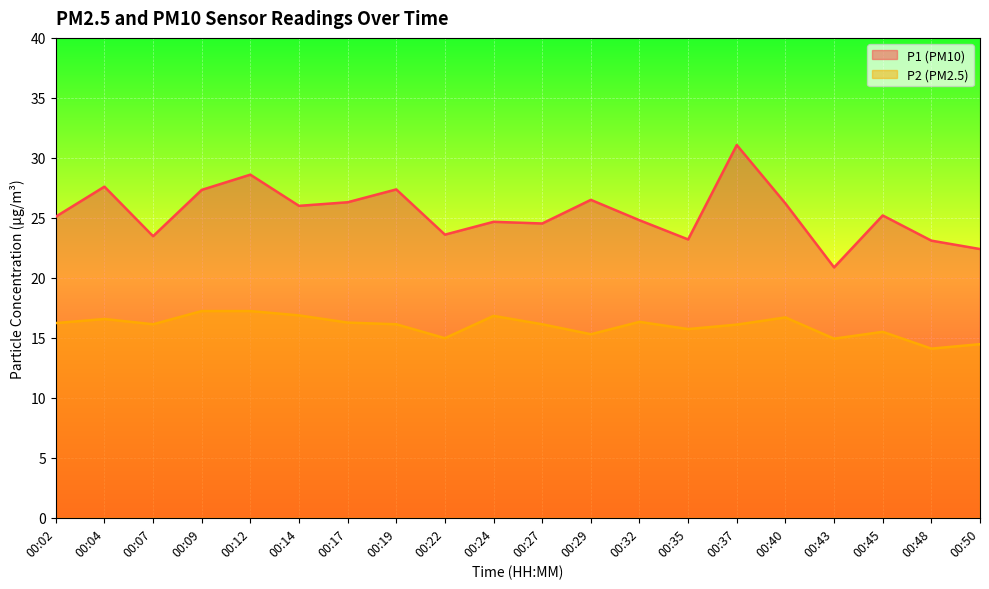

Reading right to left, list all the values displayed in this chart.

P1: 00:50=22.4	00:48=23.1	00:45=25.2	00:43=20.9	00:40=26.2	00:37=31.1	00:35=23.2	00:32=24.8	00:29=26.5	00:27=24.5	00:24=24.7	00:22=23.6	00:19=27.4	00:17=26.3	00:14=26.0	00:12=28.6	00:09=27.3	00:07=23.5	00:04=27.6	00:02=25.1
P2: 00:50=14.5	00:48=14.1	00:45=15.5	00:43=14.9	00:40=16.7	00:37=16.1	00:35=15.7	00:32=16.3	00:29=15.3	00:27=16.1	00:24=16.8	00:22=15.0	00:19=16.1	00:17=16.3	00:14=16.9	00:12=17.2	00:09=17.2	00:07=16.1	00:04=16.6	00:02=16.2